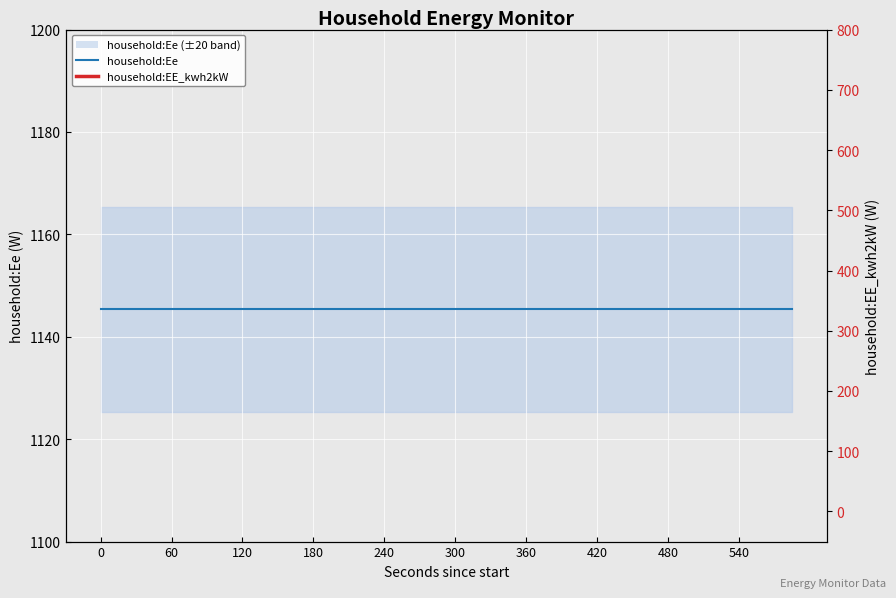

At how many categories does at least one series exceed 411?

40